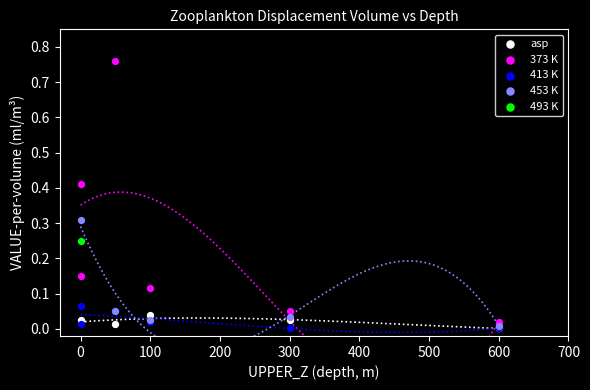

What are all the series names shown in the legend?

asp, 373 K, 413 K, 453 K, 493 K